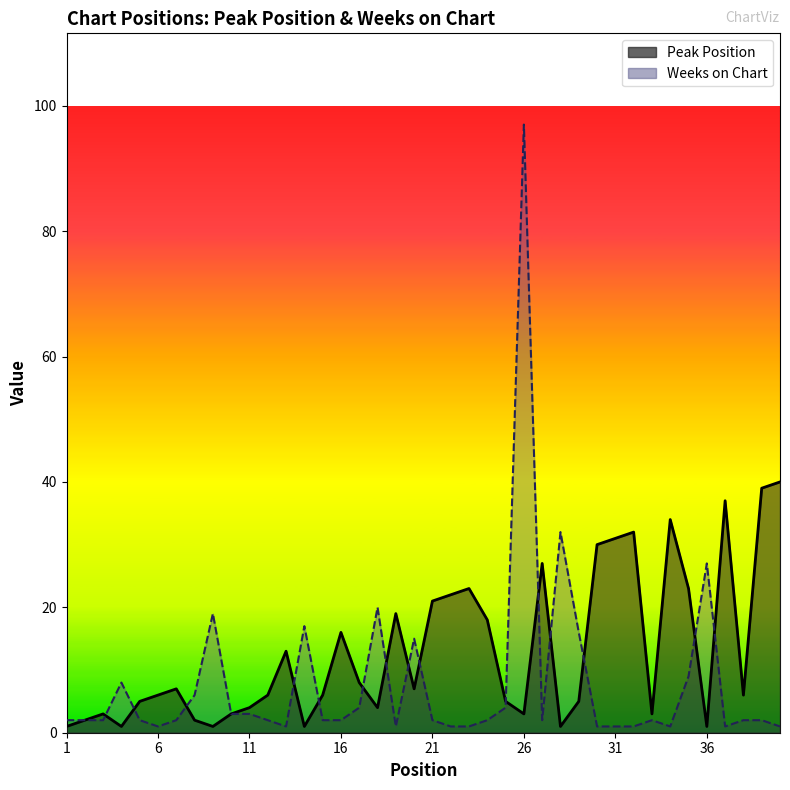

Reading right to left, list all the values displayed in this chart.

Peak Position: 40	39	6	37	1	23	34	3	32	31	30	5	1	27	3	5	18	23	22	21	7	19	4	8	16	6	1	13	6	4	3	1	2	7	6	5	1	3	2	1
Weeks on Chart: 1	2	2	1	27	9	1	2	1	1	1	16	32	2	97	4	2	1	1	2	15	1	20	4	2	2	17	1	2	3	3	19	6	2	1	2	8	2	2	2